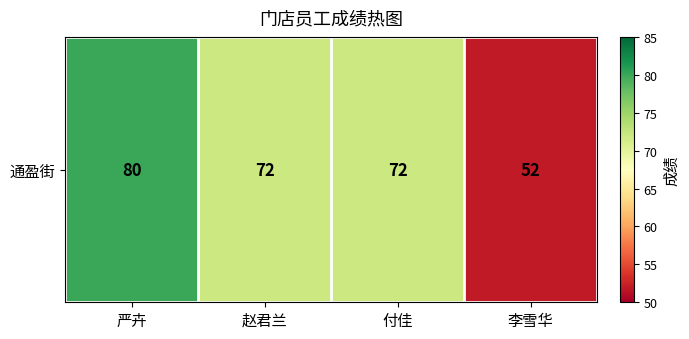

How many data points are less than 72?

1